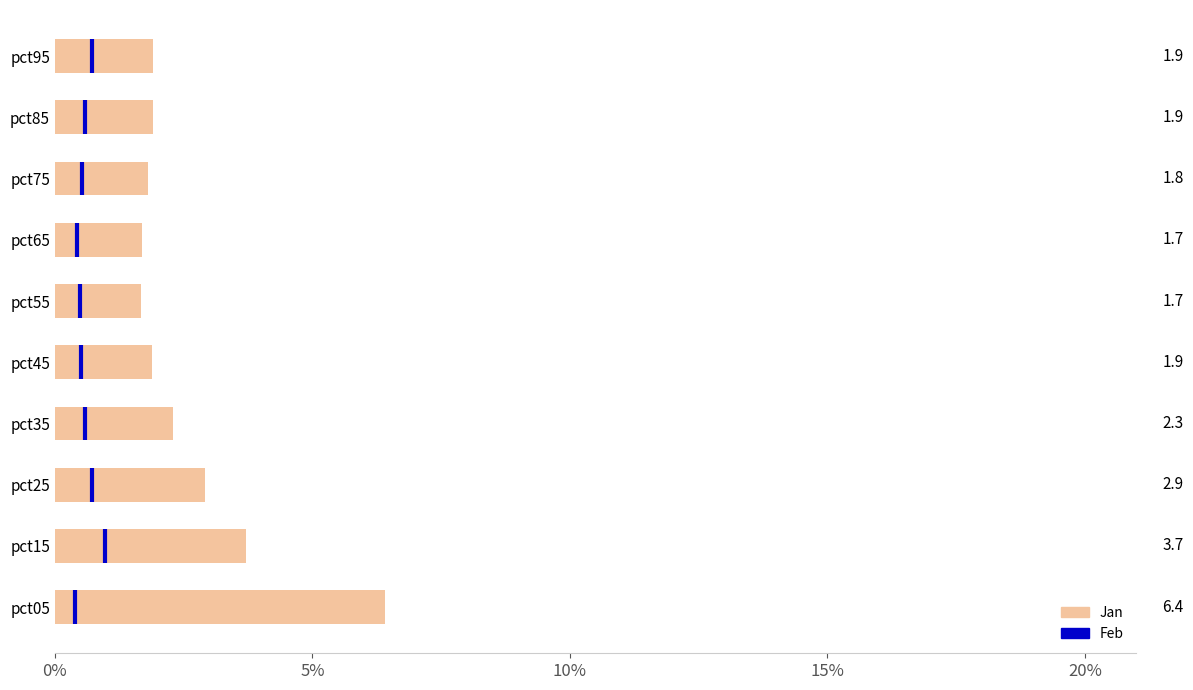

The chart shows a value of 1.5 at pct25. True or false?

False